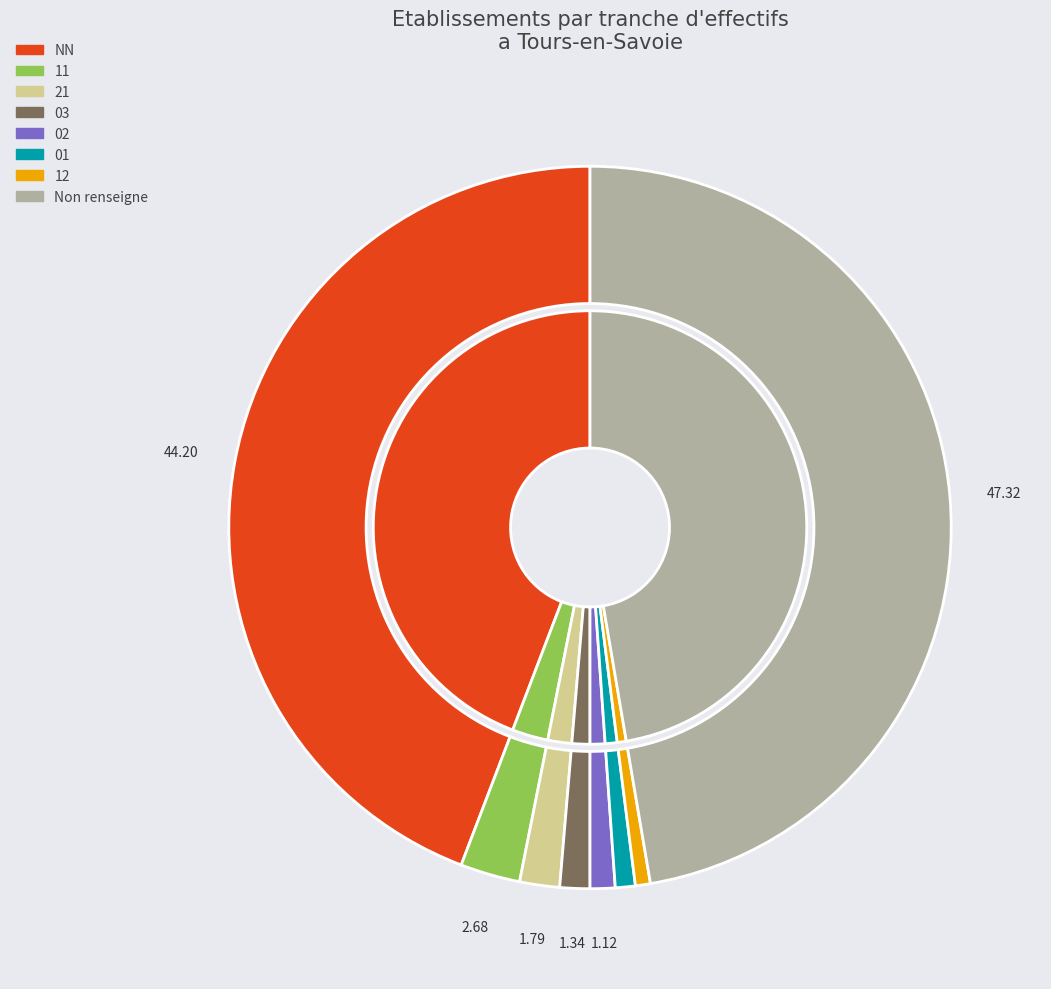

Do 12 and 00 together represent more than half of the pie?

No